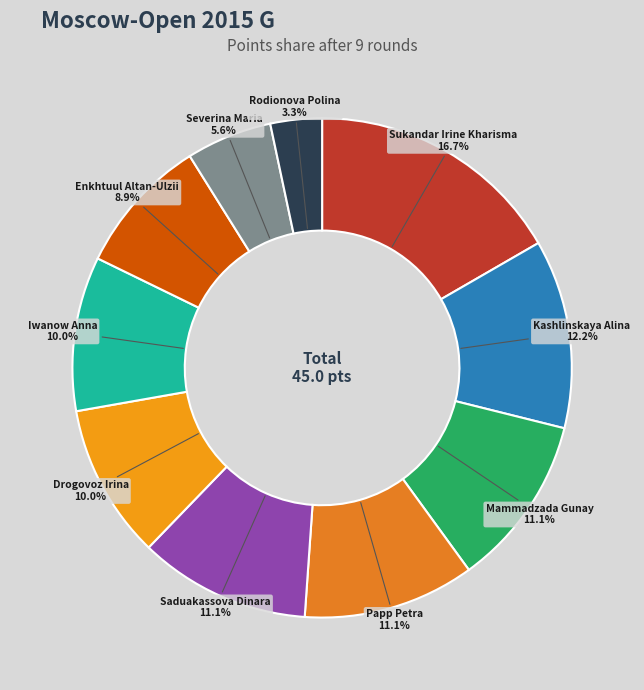

Which has a higher value, Kashlinskaya Alina or Mammadzada Gunay?

Kashlinskaya Alina